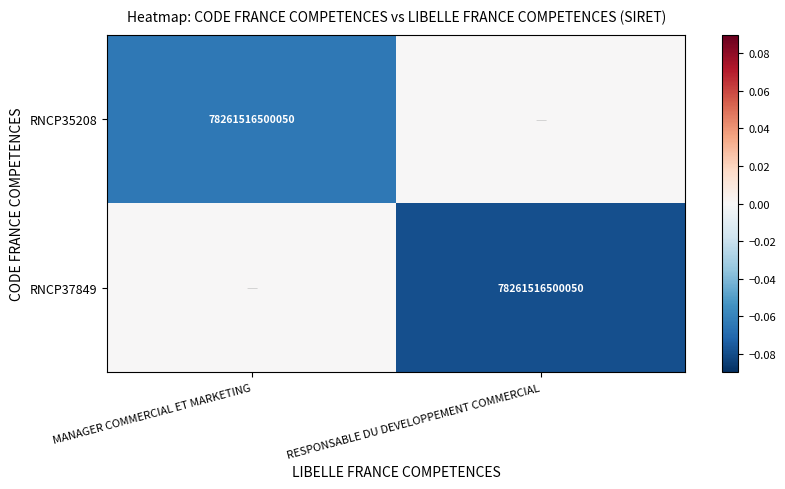

True or false: RNCP35208 has a value of 78261516500050 at MANAGER COMMERCIAL ET MARKETING.

True